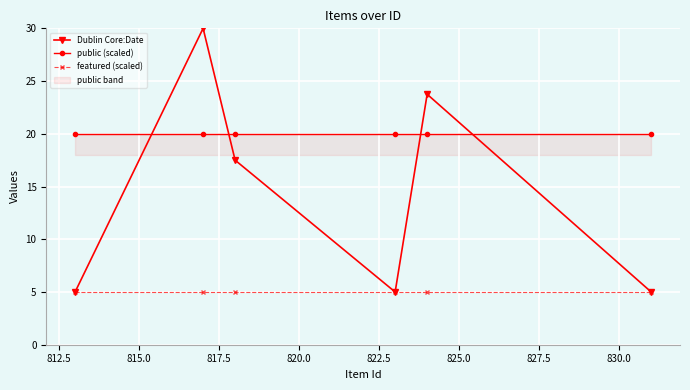

What is the sum of all Dublin Core:Date values?

86.2